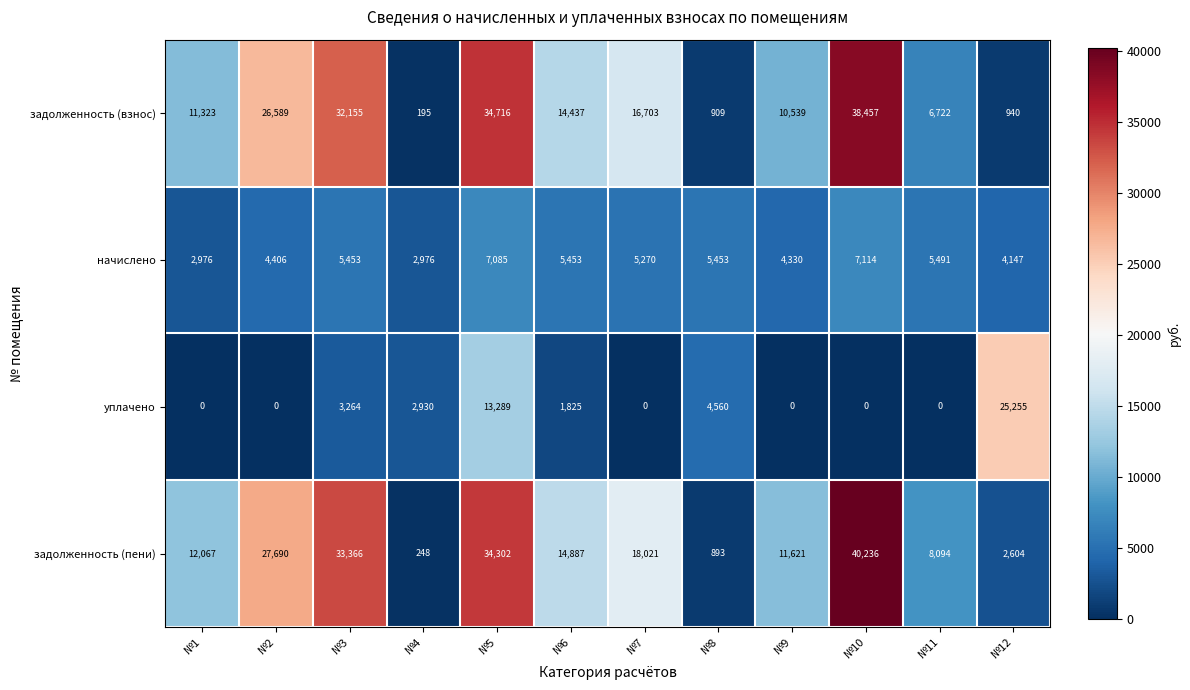

What is the minimum value for задолженность (пени)?

248